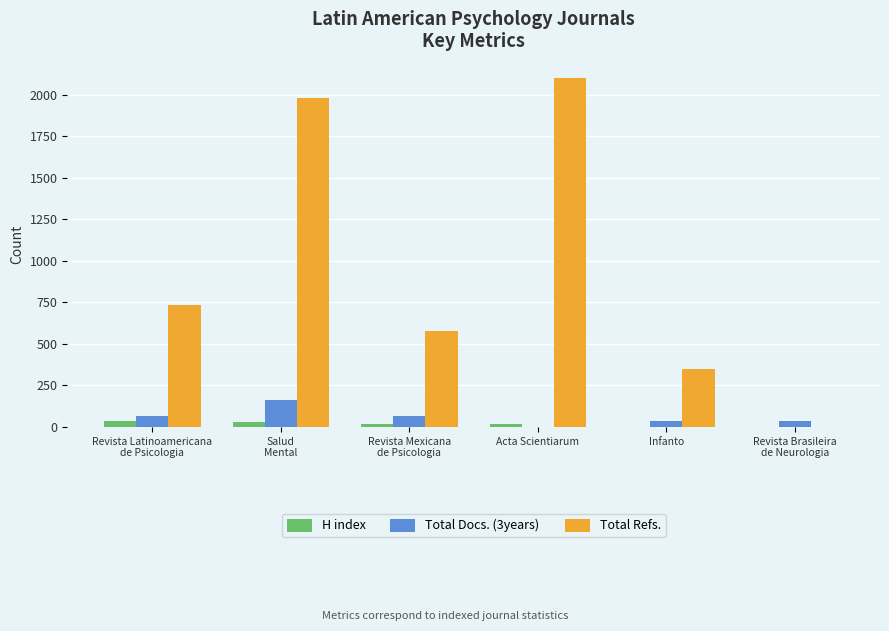

Does the chart contain stacked bars?

No